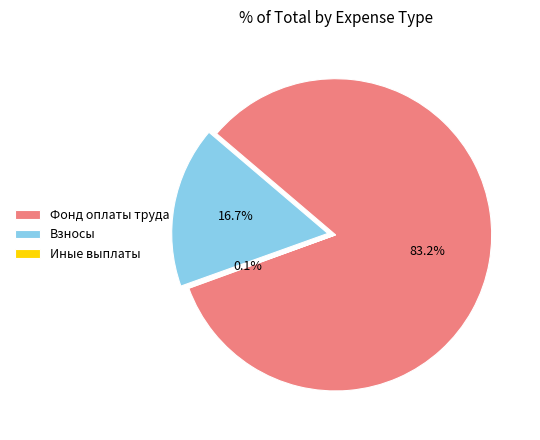

Combined, what portion of the pie is Фонд оплаты труда and Взносы?

99.9%